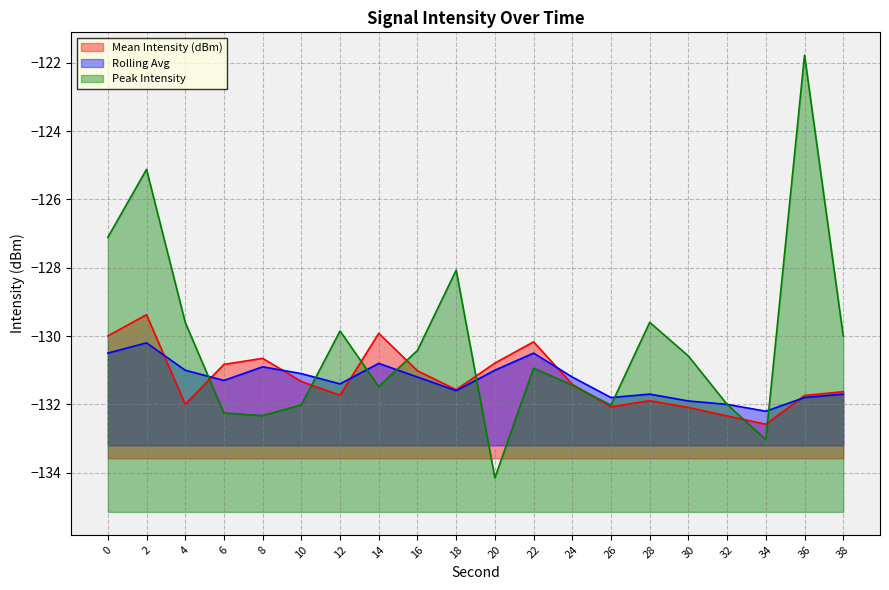

What is the value of the Mean Intensity (dBm) point at the 15th from the left?

-131.9